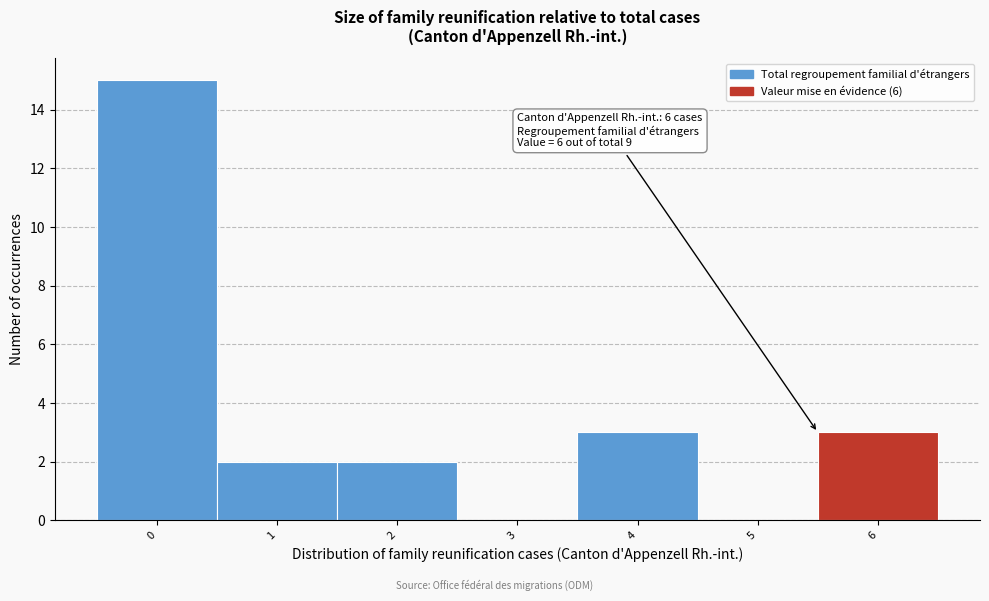

Reading left to right, transcribe all the data shown in this chart.

0=15	1=2	2=2	3=0	4=3	5=0	6=3